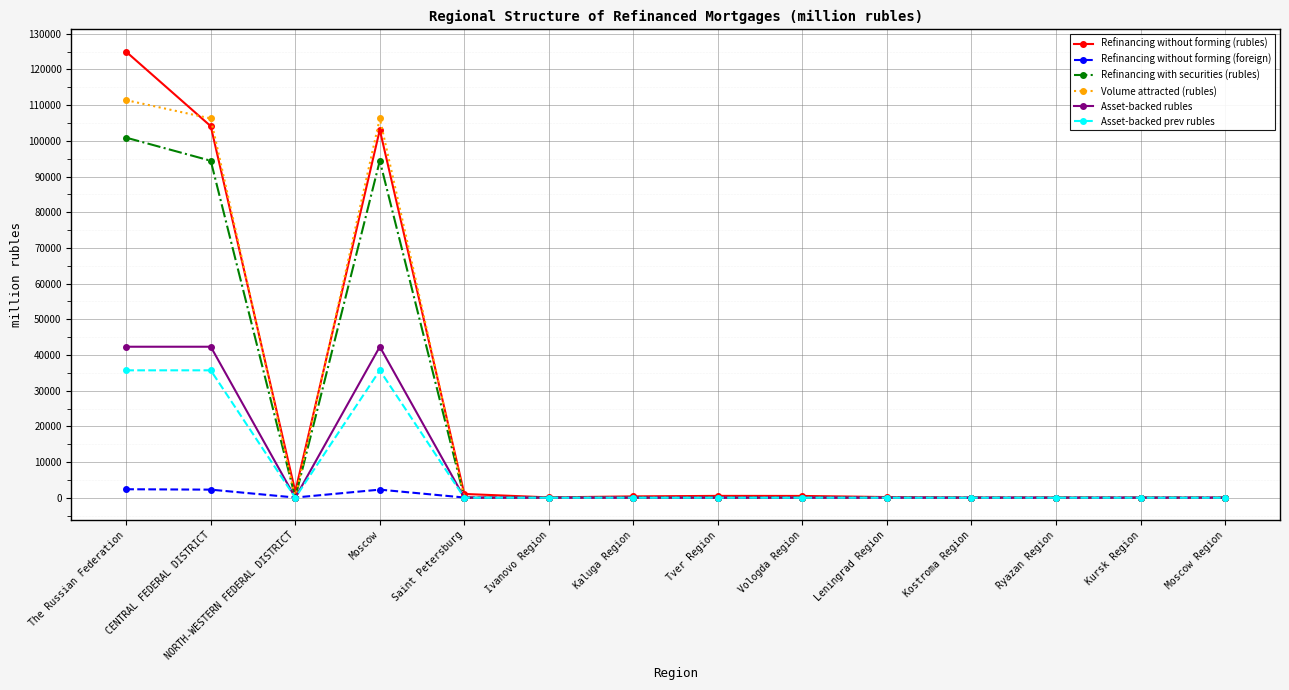

At which category is the sum across all series the highest?

The Russian Federation